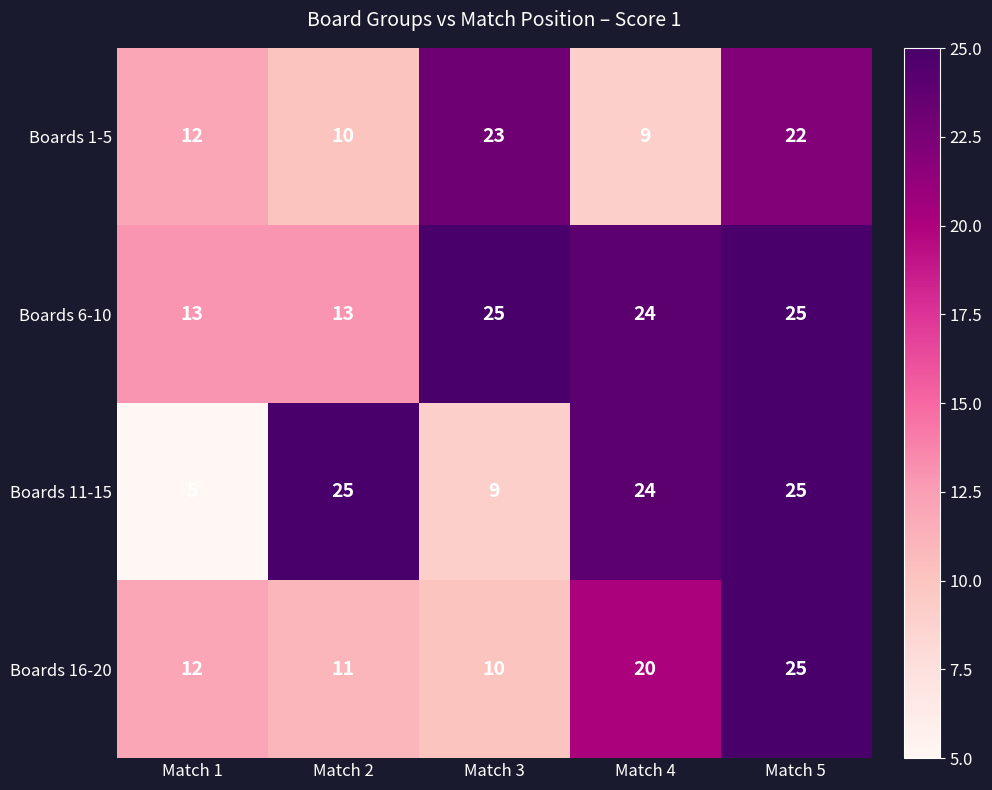

Which series has the largest range (max minus min)?

Boards 11-15